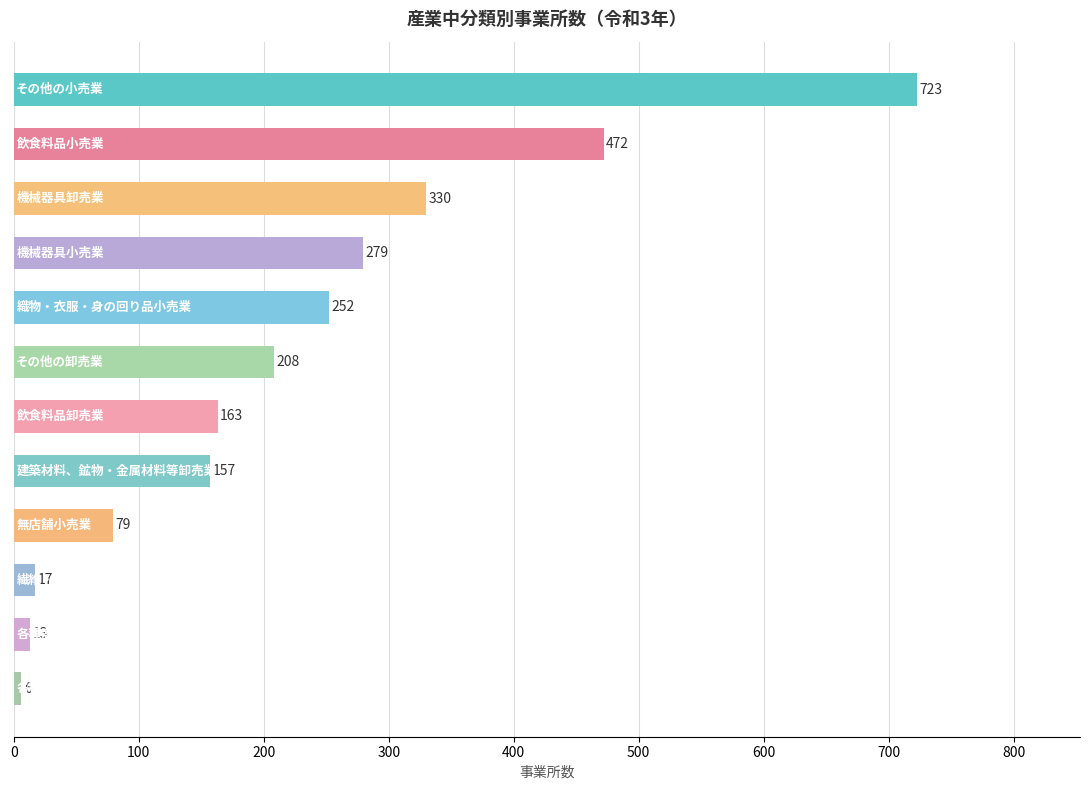

What is the sum of all values?

2699